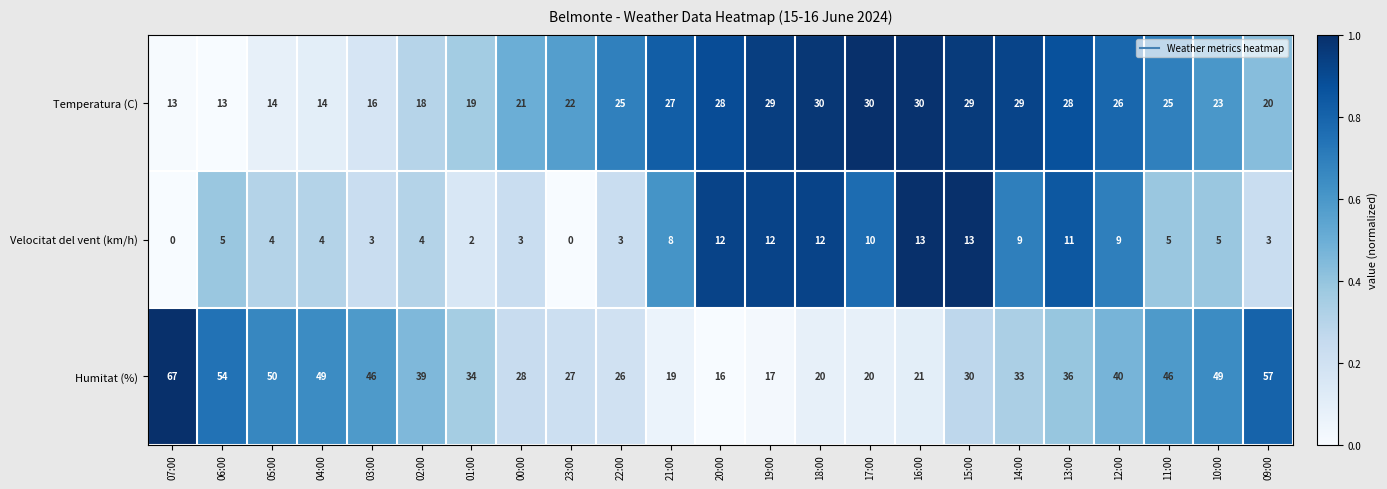

What is the sum of the Velocitat del vent (km/h) values at 18:00 and 04:00?

16